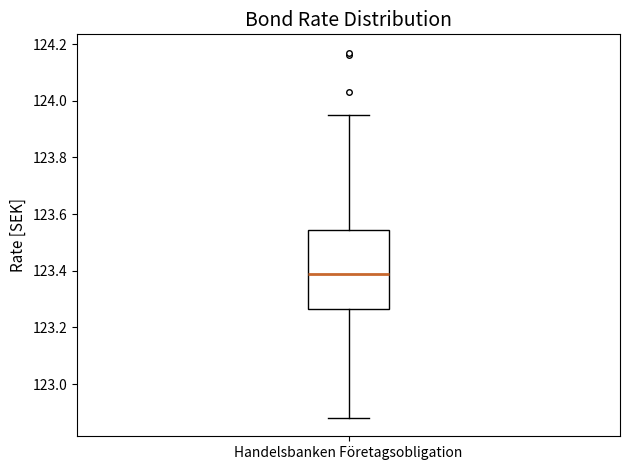

Transcribe this box plot: give where the median line is, the range the box spans, and where the two whiskers end, as read against the y-axis. The values are not printed on the chart, so give them approximately, as read against the axis.

median 123.40, box 123.26 to 123.54, whiskers 122.88 to 123.96